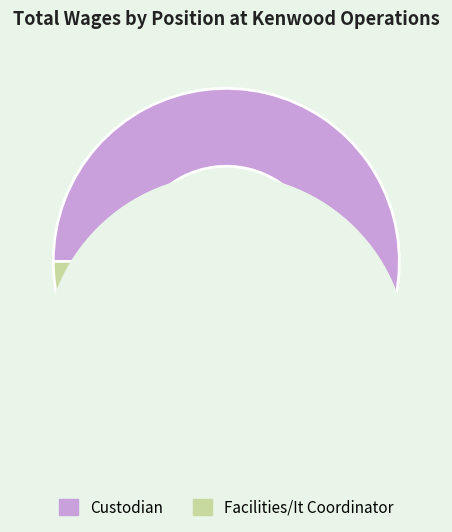

Which slice is the largest?

Custodian